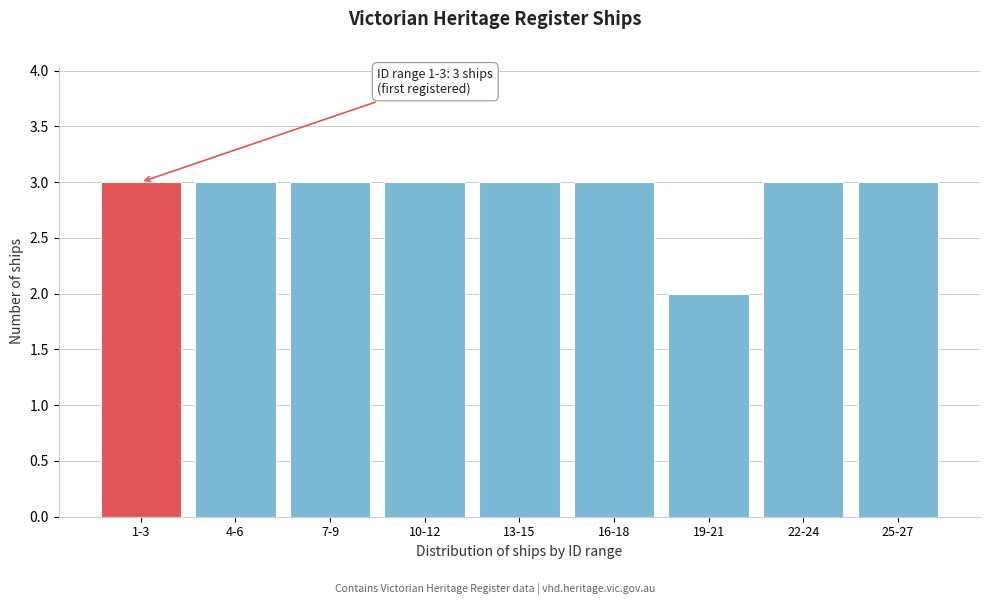

Reading right to left, list all the values displayed in this chart.

3	3	2	3	3	3	3	3	3